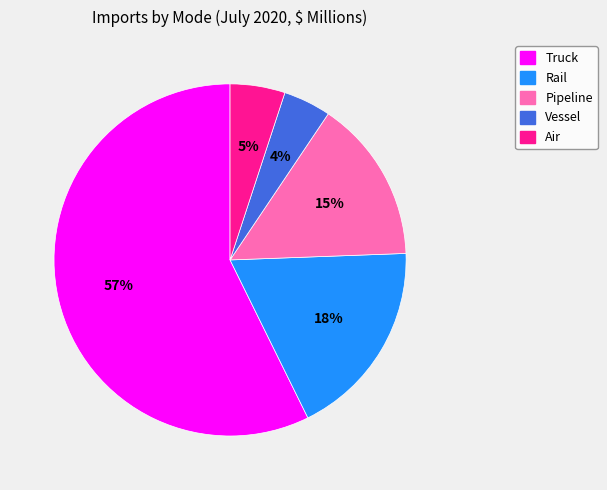

Which has a higher value, Pipeline or Rail?

Rail